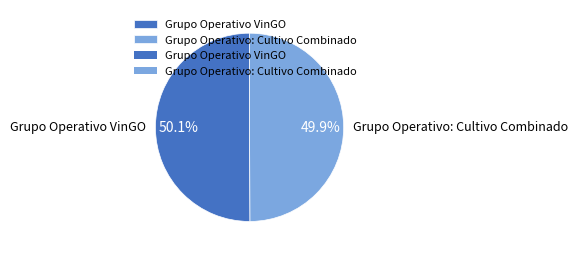

What percentage is NOT represented by Grupo Operativo VinGO?

49.9%